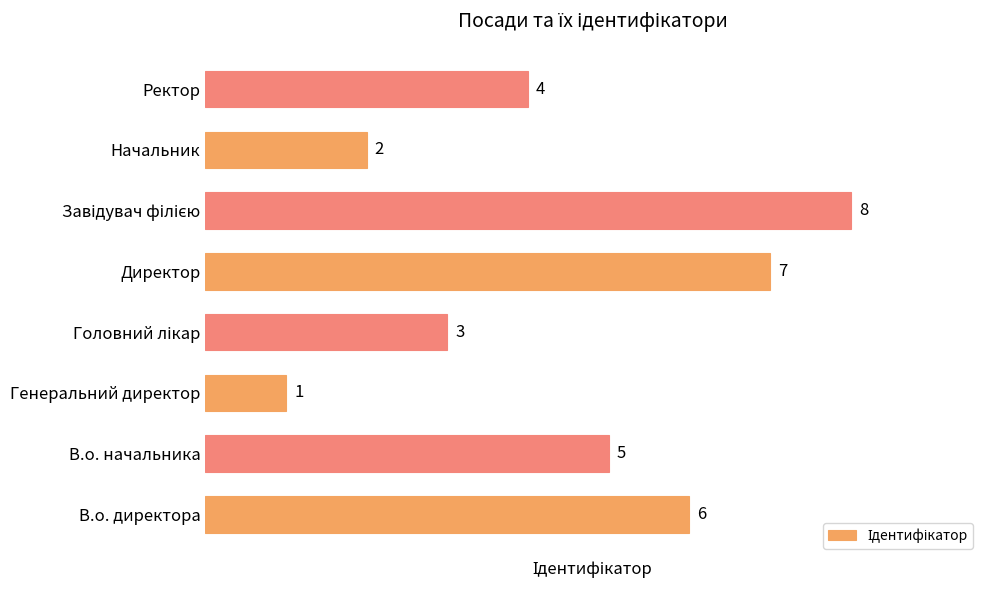

What is the difference between the values at В.о. начальника and Генеральний директор?

4